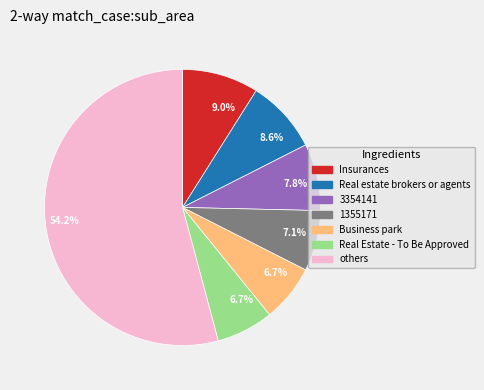

Does any single category account for the majority?

Yes